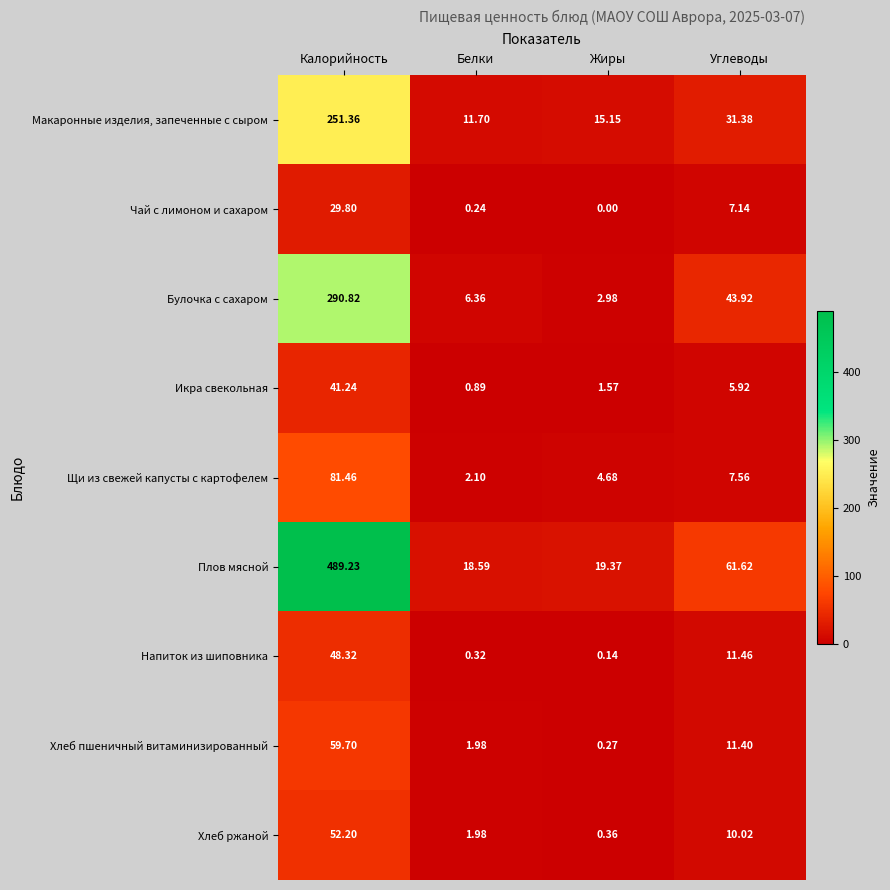

Where is Чай с лимоном и сахаром nearest to the value 14?

Углеводы